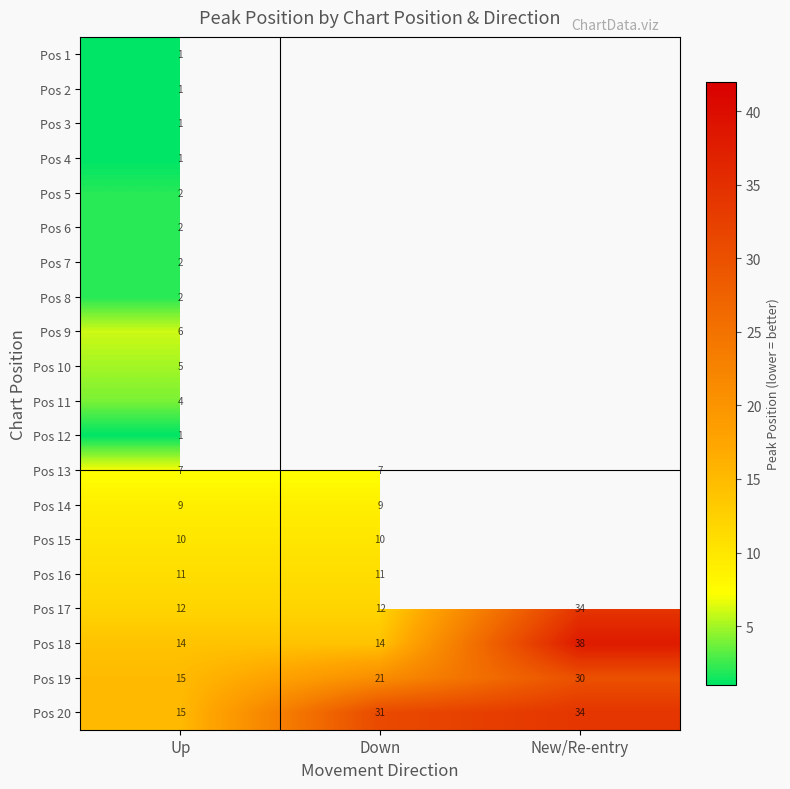

Is the value of Pos 7 at Up greater than the value of Pos 19 at Up?

No